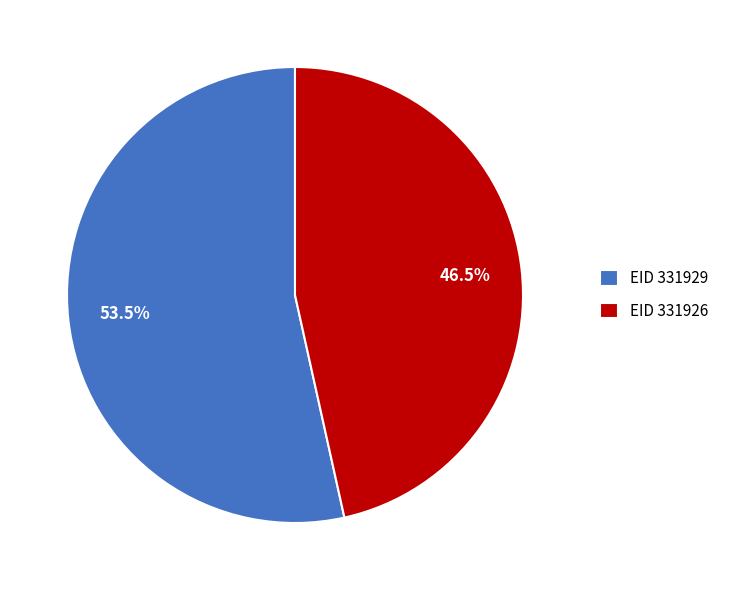

Which category has the biggest portion of the pie?

EID 331929